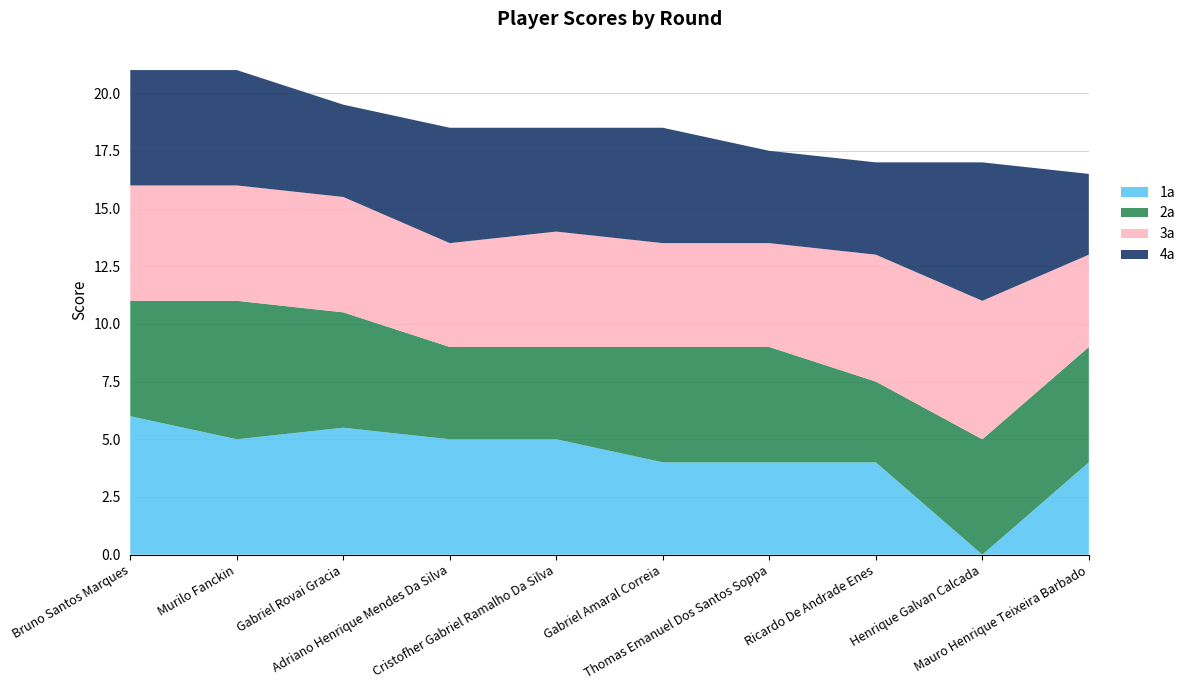

Reading right to left, what are all the values shown in this chart?

1a: 4.0	0.0	4.0	4.0	4.0	5.0	5.0	5.5	5.0	6.0
2a: 5.0	5.0	3.5	5.0	5.0	4.0	4.0	5.0	6.0	5.0
3a: 4.0	6.0	5.5	4.5	4.5	5.0	4.5	5.0	5.0	5.0
4a: 3.5	6.0	4.0	4.0	5.0	4.5	5.0	4.0	5.0	5.0